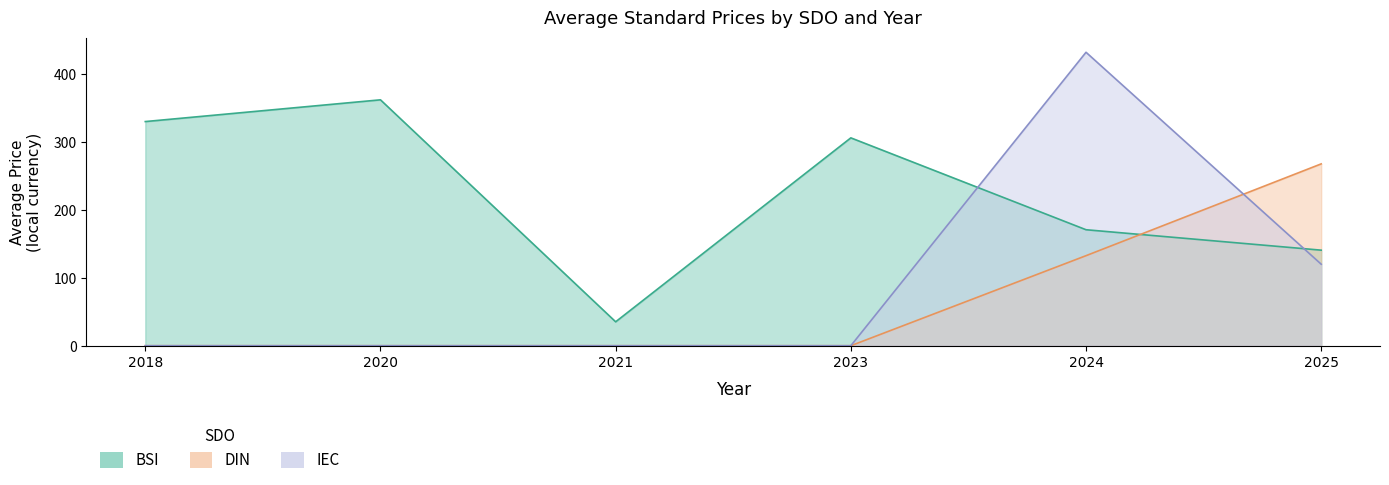

The Price (PDF) series shows 541.5 at 2018. True or false?

False